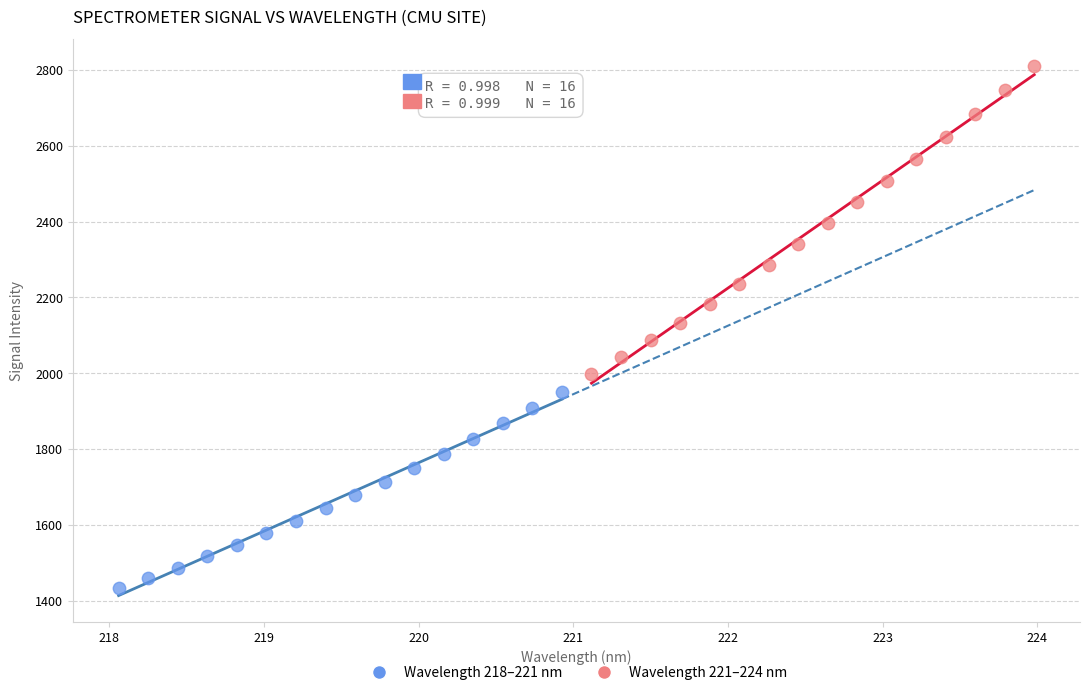

Which series reaches the minimum Y coordinate?

Wavelength 218–221 nm